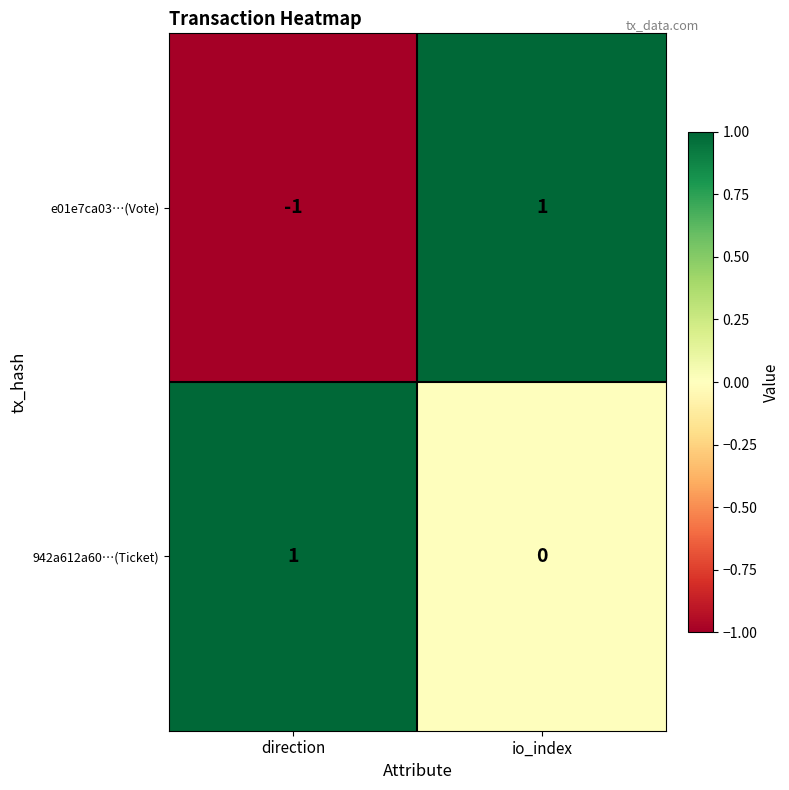

At direction, list the series in order from smallest to largest.

e01e7ca03…(Vote), 942a612a60…(Ticket)